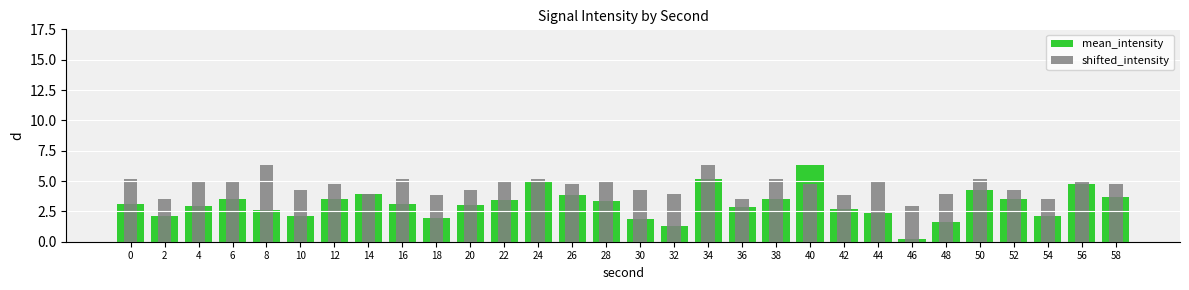

Is the value of shifted_intensity at 2 greater than the value of mean_intensity at 18?

Yes